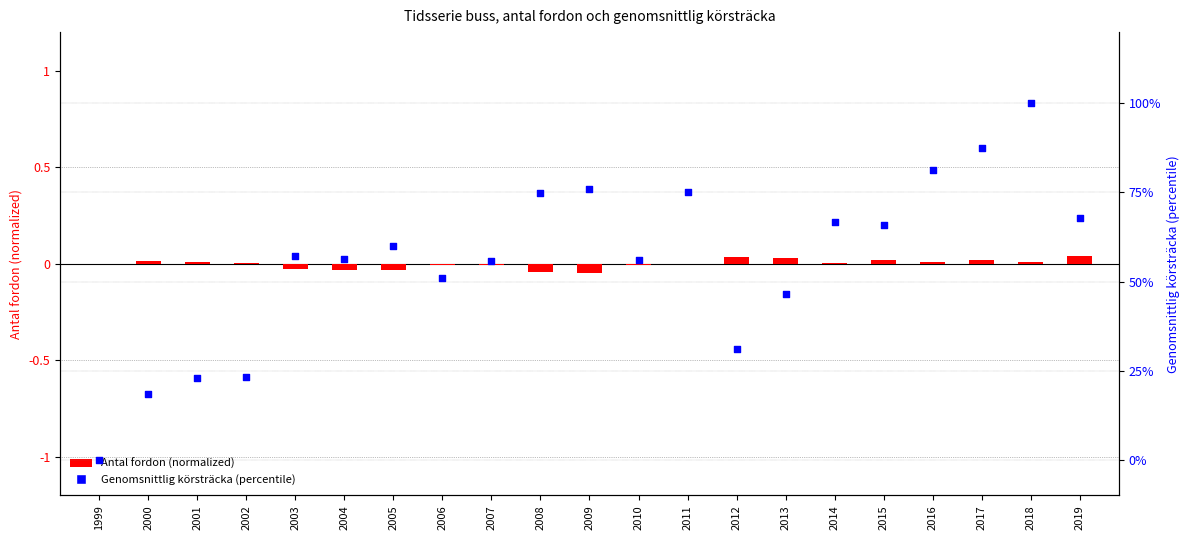

What is the total value across all series at 2007?

55.8